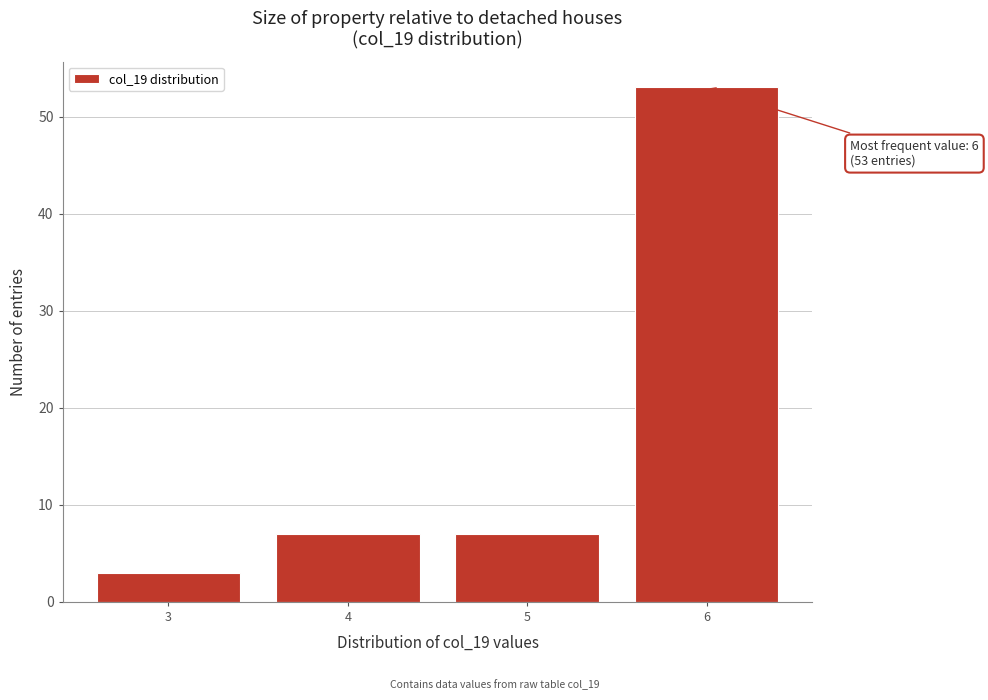

Over which range of the x-axis is the bar tallest?

5.5 to 6.5